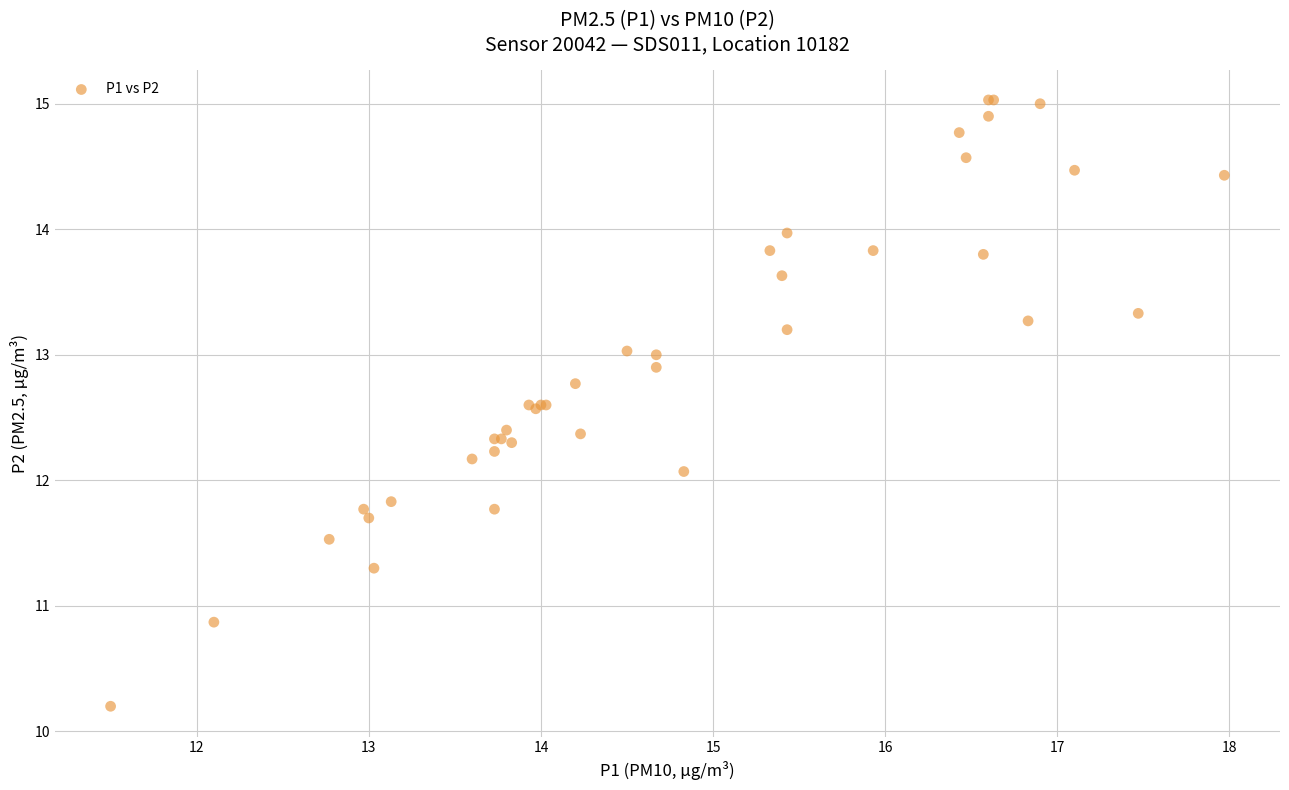

What Y value in the scatter plot is closest to 12?

12.1